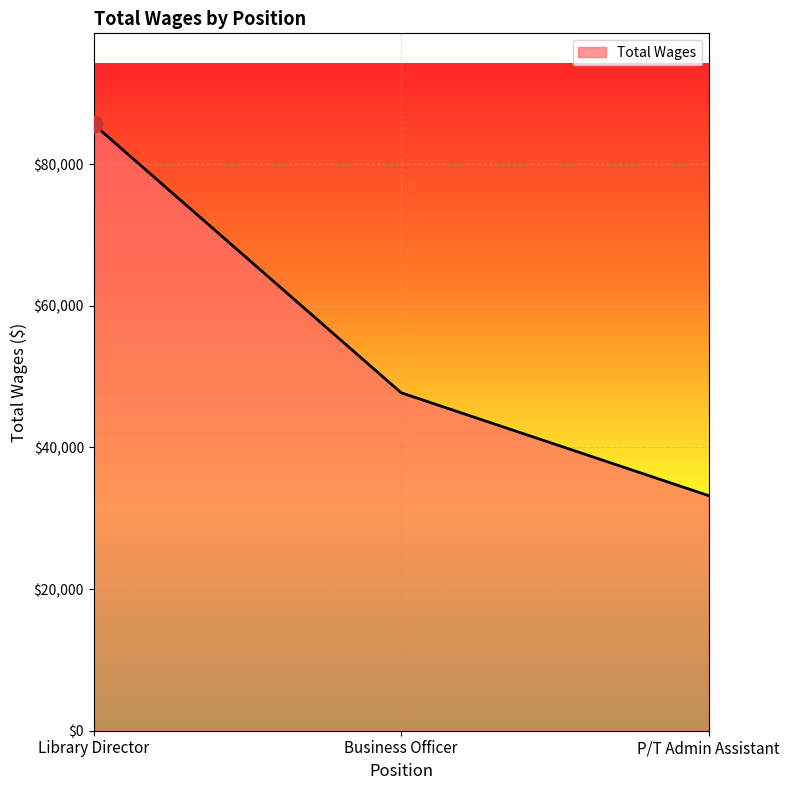

Reading left to right, transcribe all the data shown in this chart.

Library Director=85638	Business Officer=47724	P/T Admin Assistant=33194